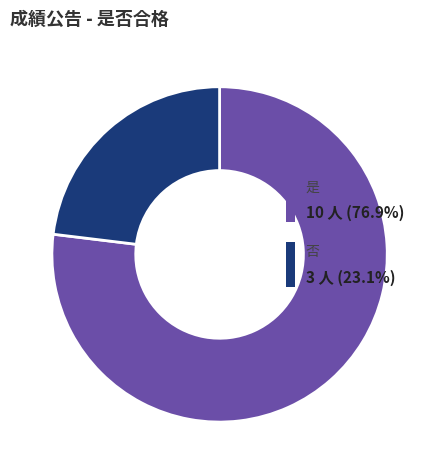

Is there a majority slice in this chart?

Yes